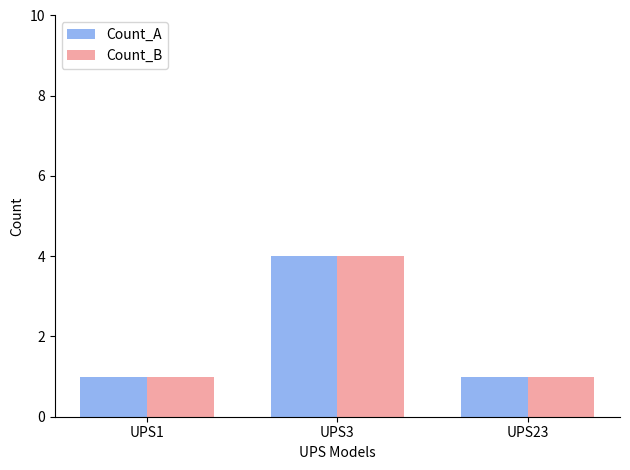

At which category does the chart reach its peak across all series?

UPS3